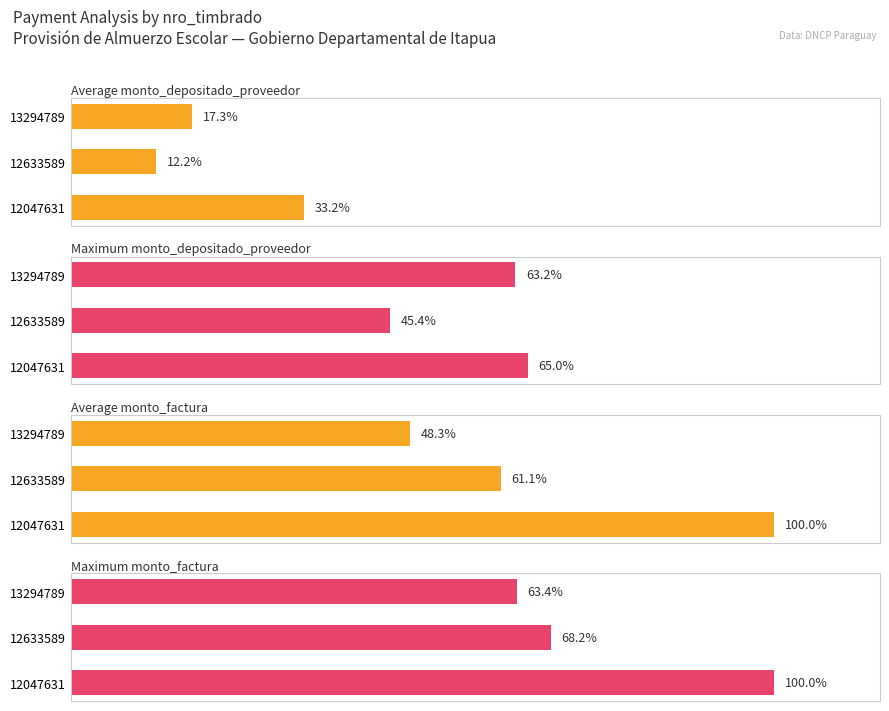

The value of Maximum monto_depositado_proveedor at 13294789 is 26.9. True or false?

False